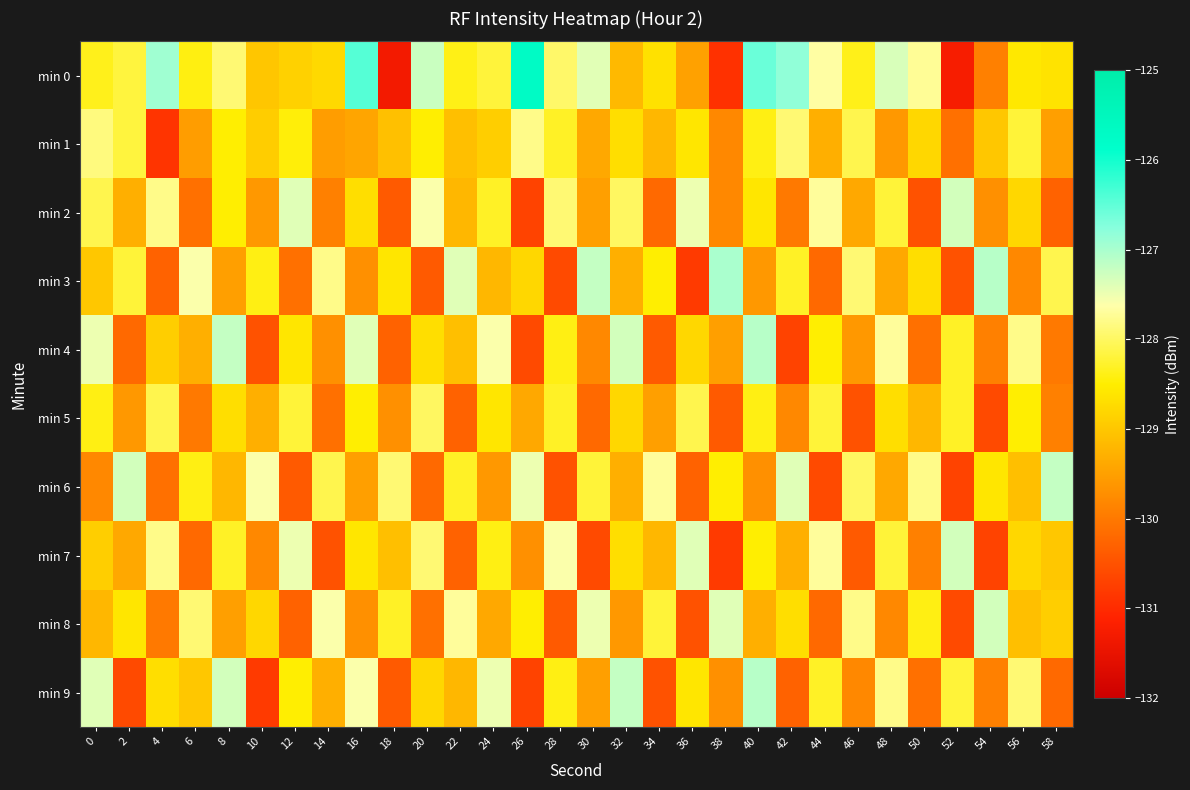

Between 16 and 38, which series saw the biggest shift?

min 0